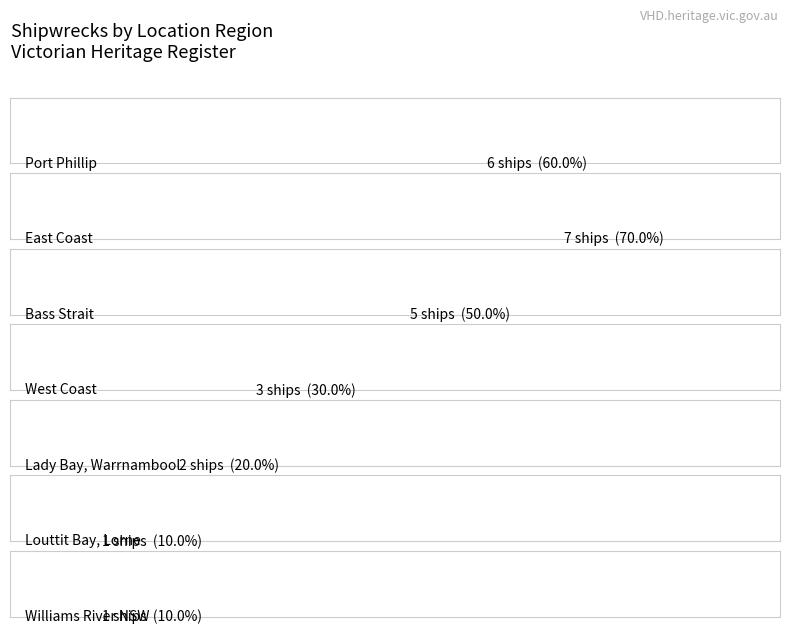

Reading left to right, transcribe all the data shown in this chart.

Port Phillip=6	East Coast=7	Bass Strait=5	West Coast=3	Lady Bay, Warrnambool=2	Louttit Bay, Lorne=1	Williams River NSW=1